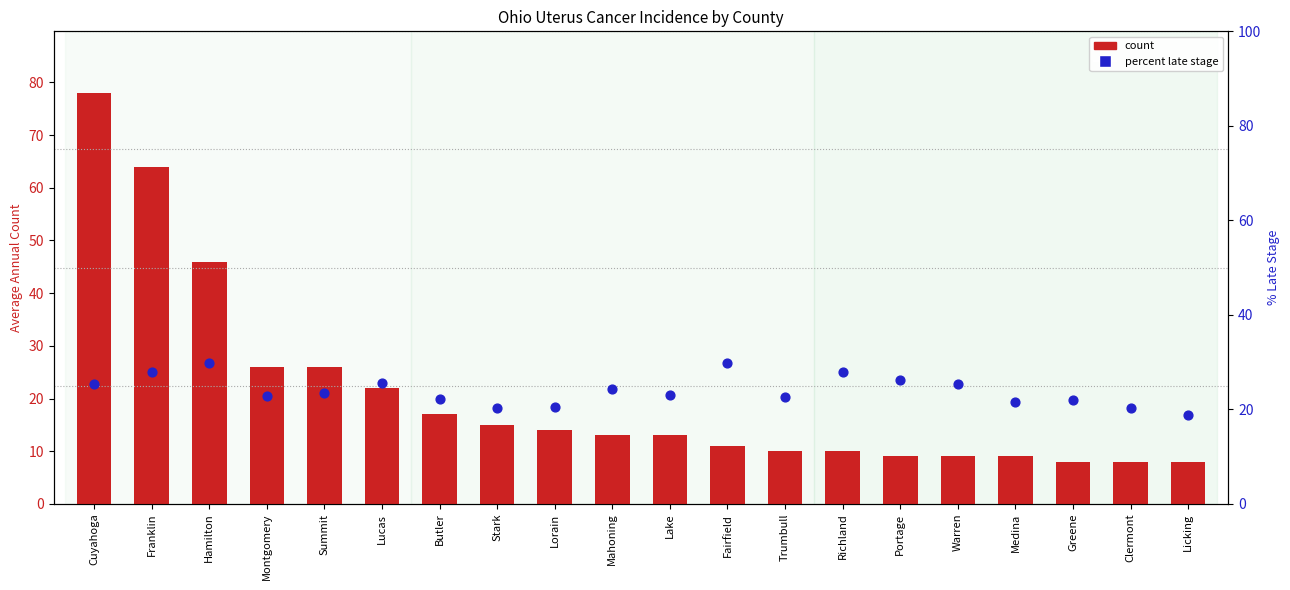

Which series has the largest total across all categories?

percent late stage